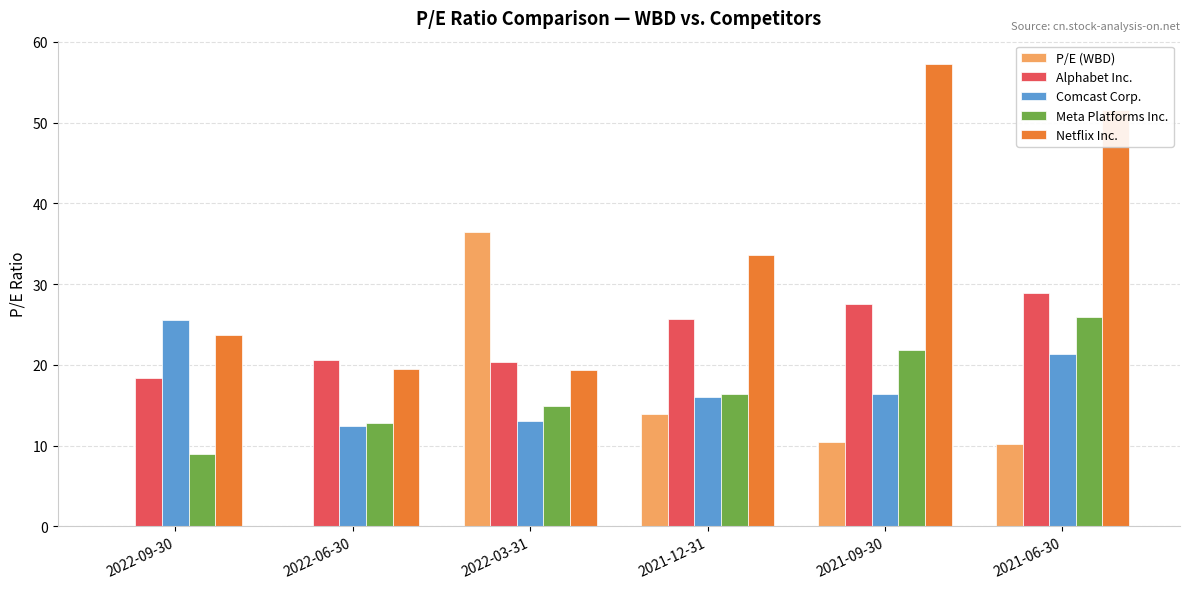

Between 2021-12-31 and 2021-09-30, which series saw the biggest shift?

Netflix Inc.